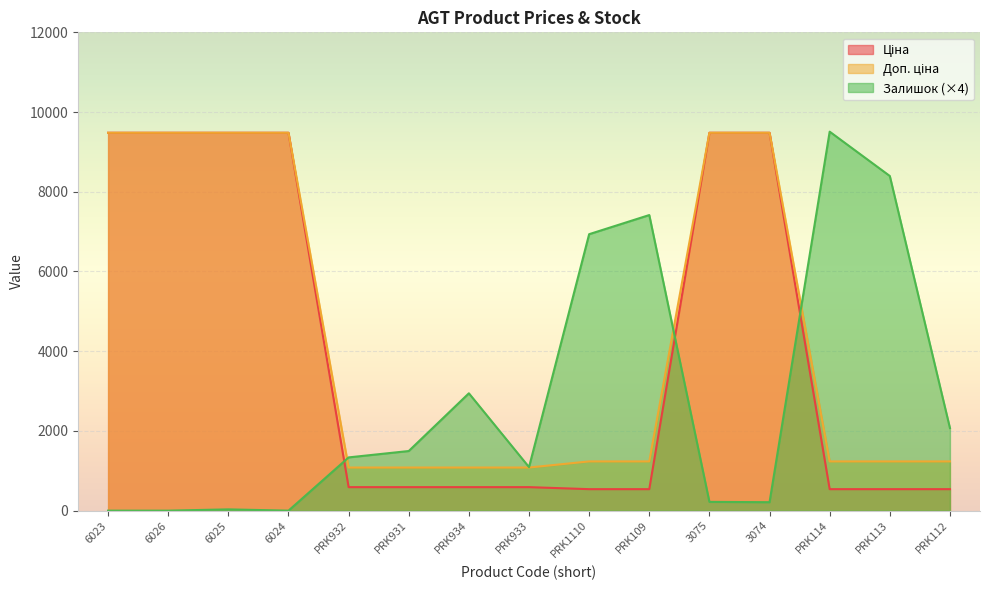

What is the value of the Доп. ціна point at the 13th from the left?

1235.4